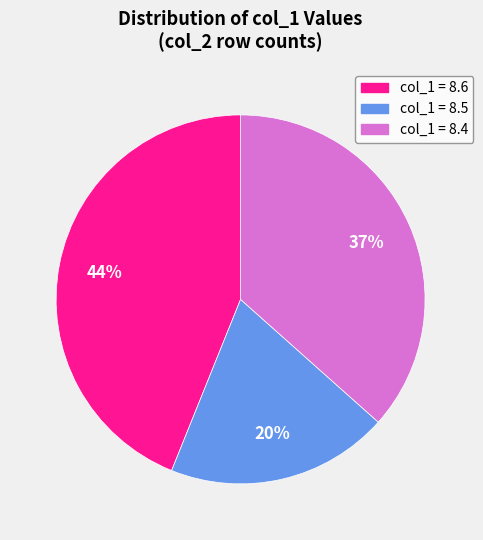

To the nearest percent, what portion does col_1 = 8.5 represent?

20%